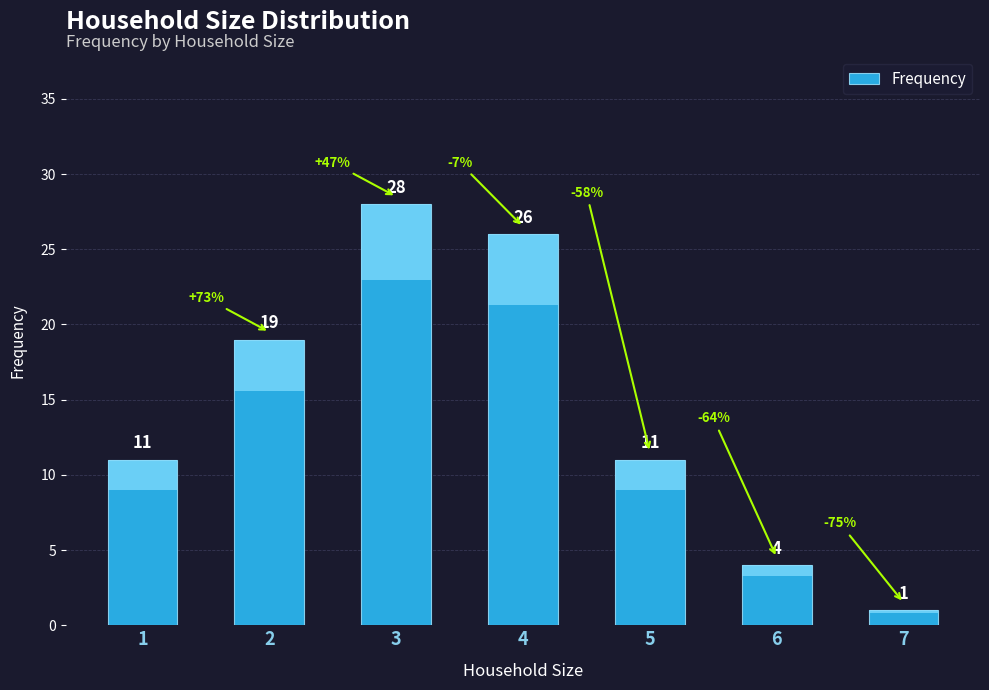

True or false: the data shows 1 at 7.

True